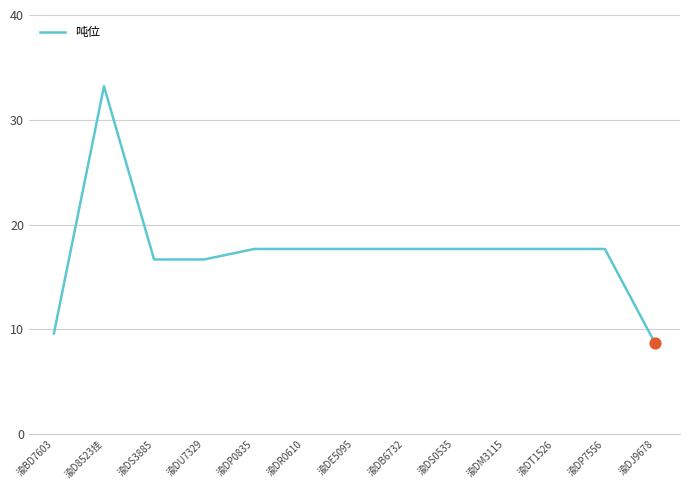

What is the change in value from 渝D8523挂 to 渝DE5095?

-15.5